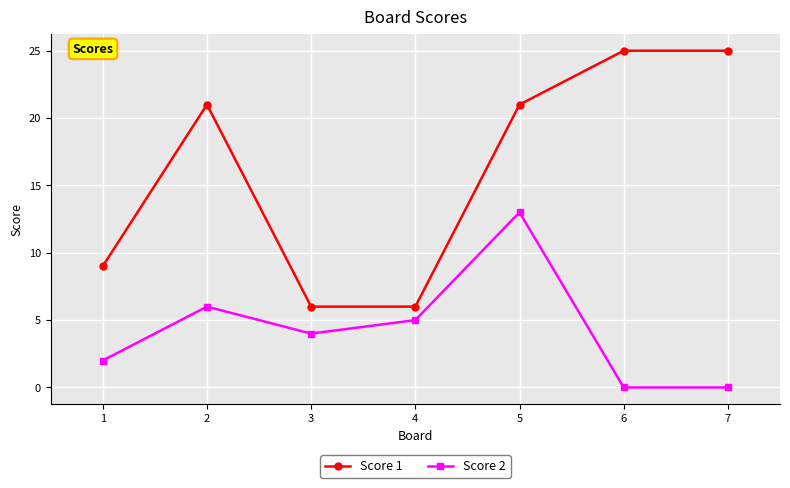

At 5, list the series in order from smallest to largest.

Score 2, Score 1